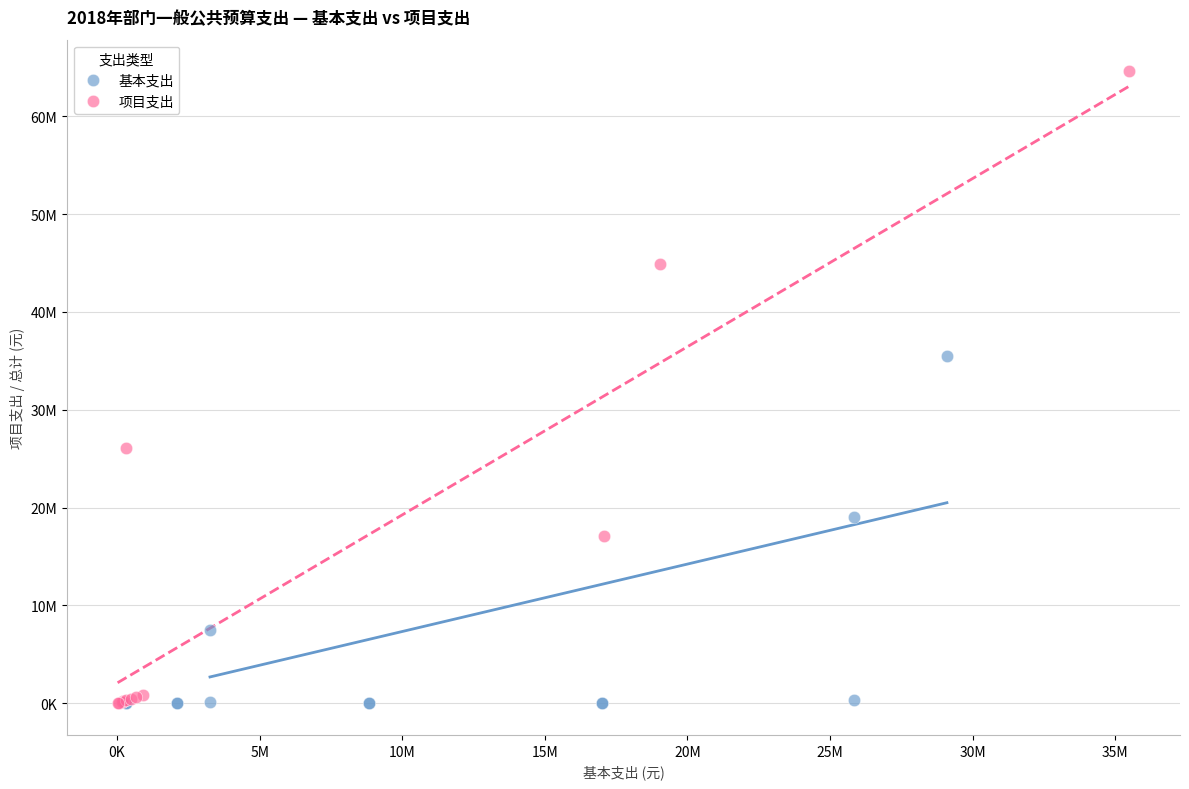

What are all the series names shown in the legend?

基本支出, 项目支出